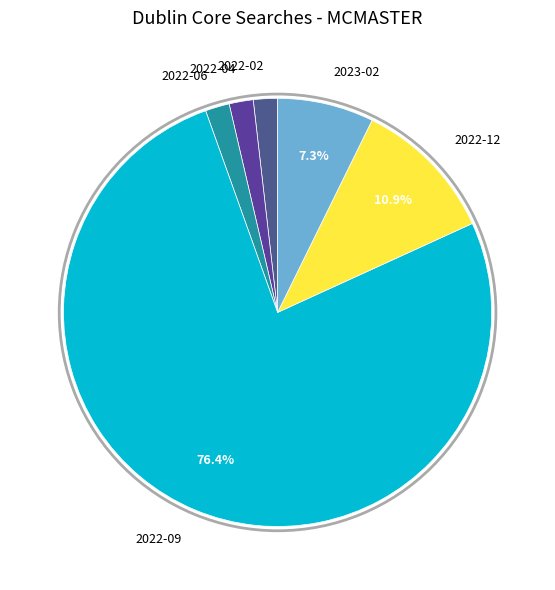

The 2023-02 slice represents 1% of the pie. True or false?

False